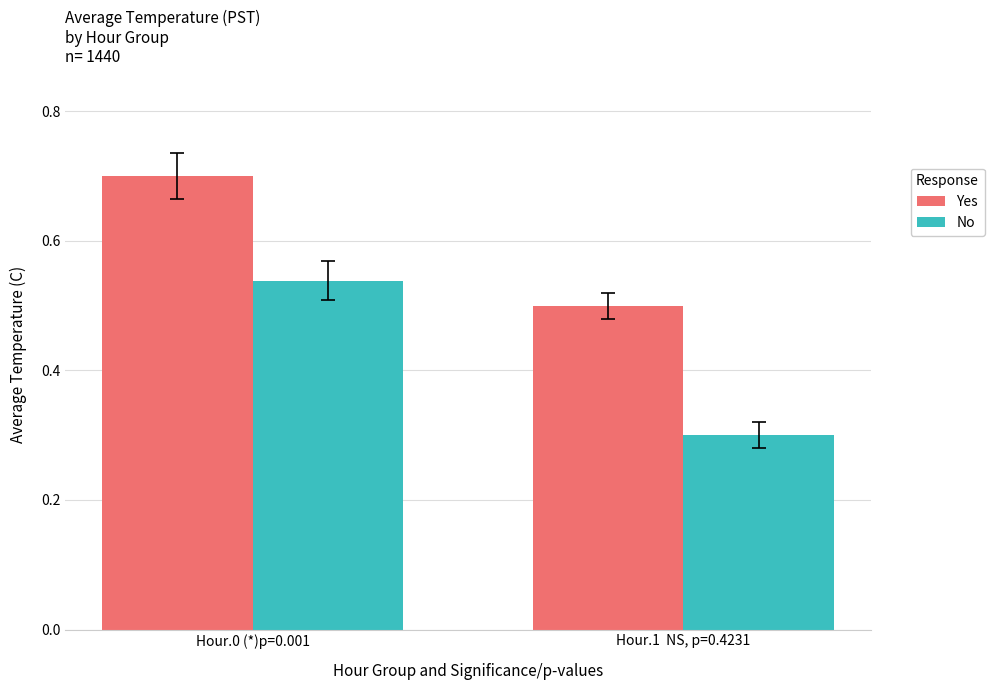

Is it true that No equals 0.1 at Hour.0 (*)p=0.001?

False